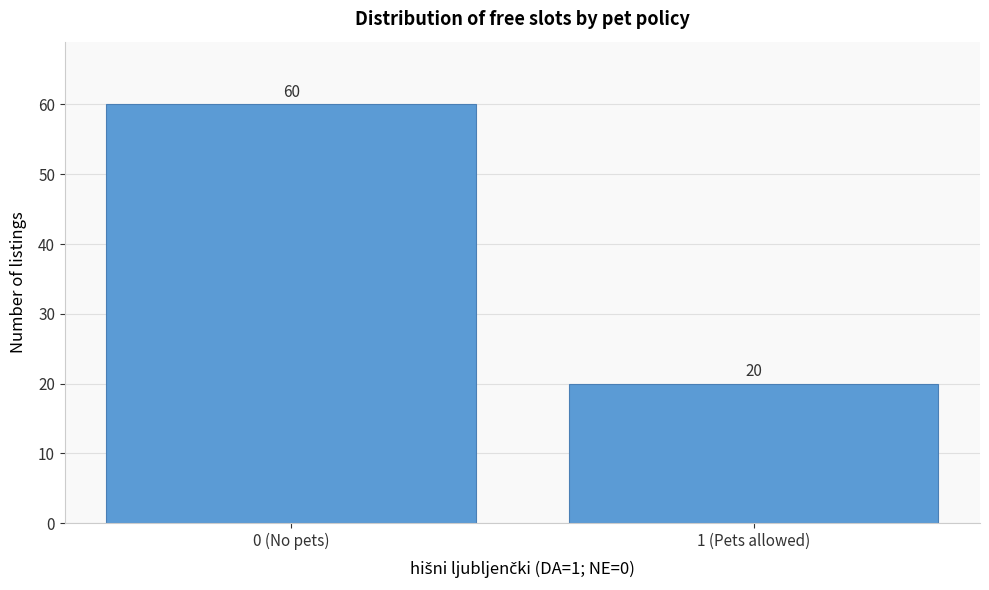

Reading left to right, extract all data points from this chart.

60	20